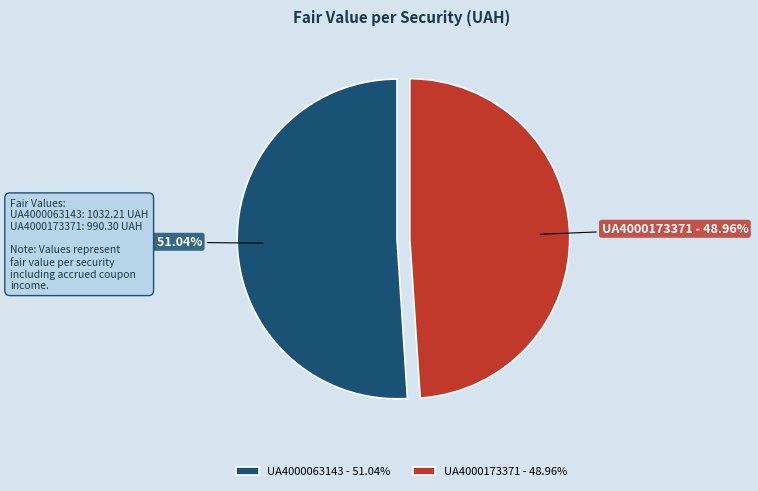

Count the number of slices in the pie.

2